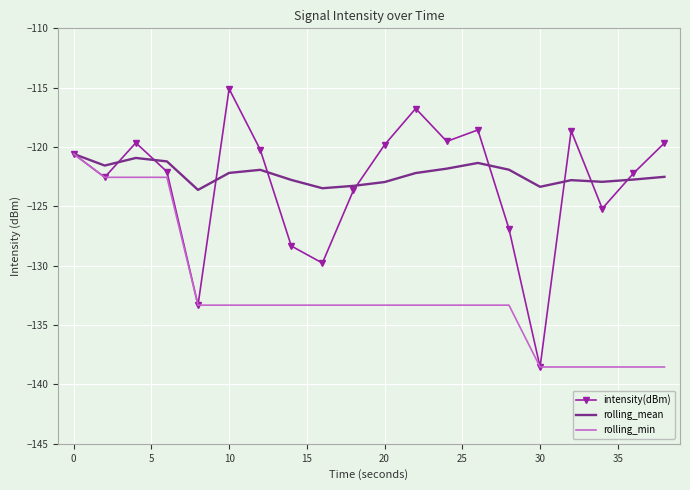

Which series has the widest spread of values?

intensity(dBm)